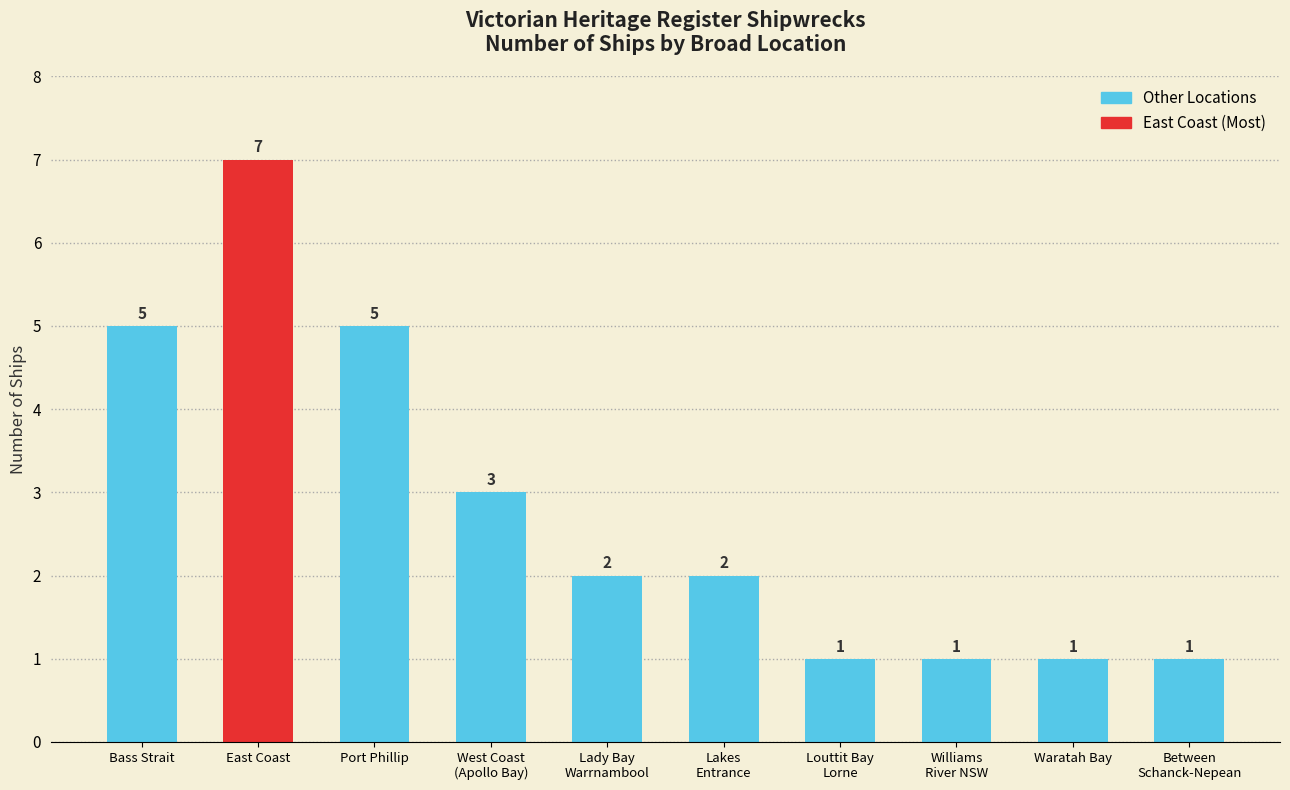

At which label does the data first exceed 2?

Bass Strait